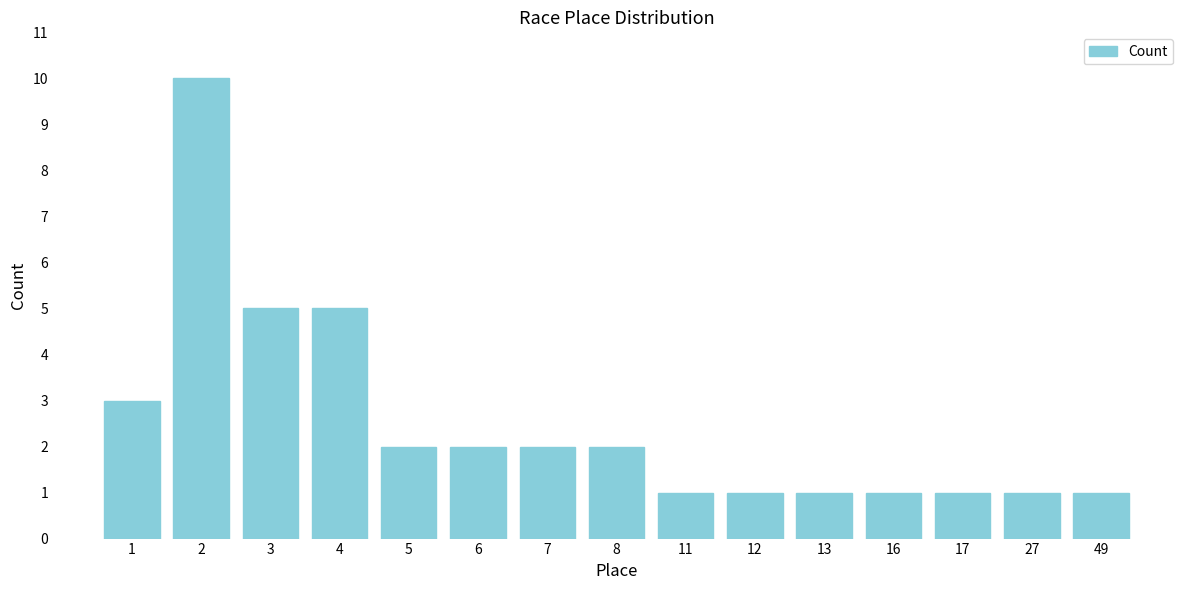

Approximately how many times larger is the value at 27 compared to 13?

1.0